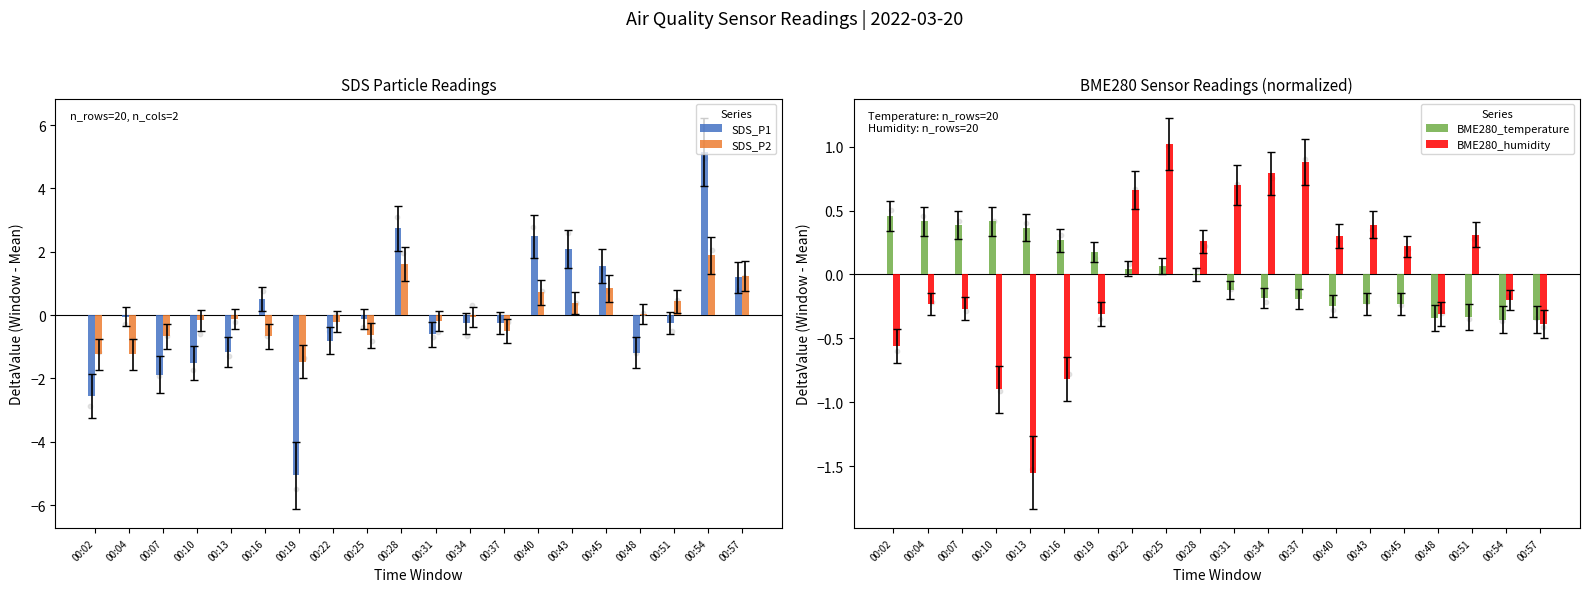

Which series has the widest spread of Y values?

SDS_P1